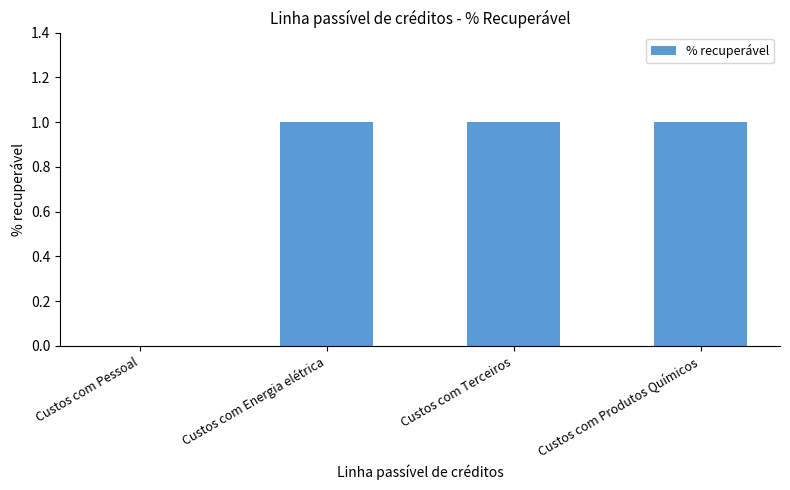

Are the bars horizontal?

No